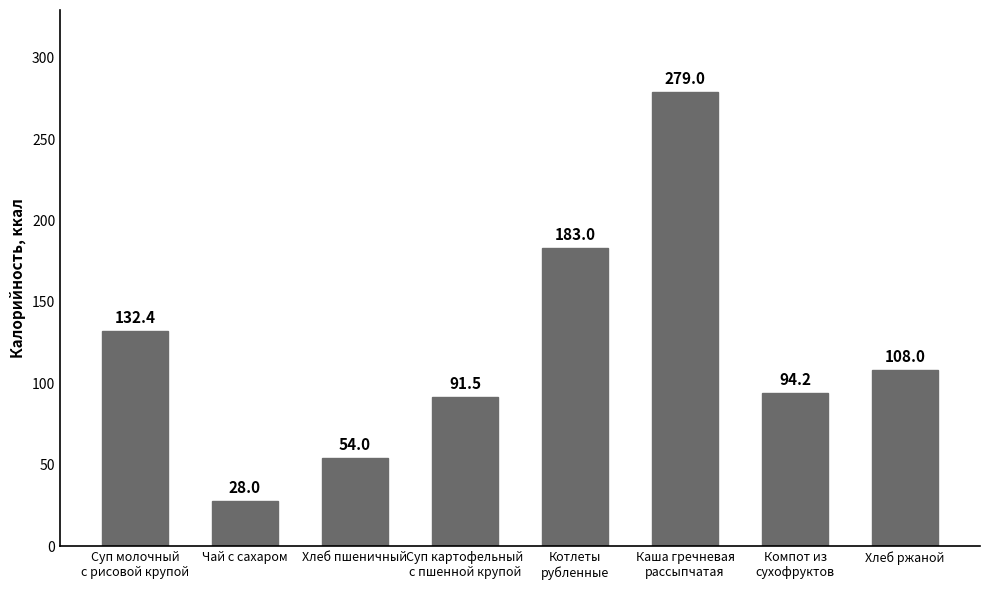

Is it true that the value at Хлеб пшеничный is 32.4?

False